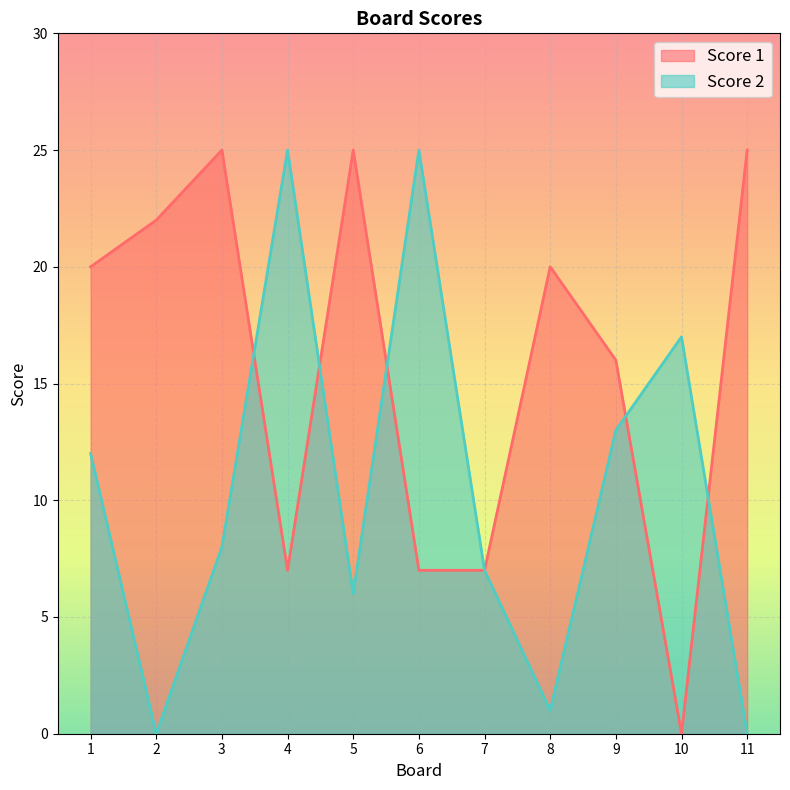

What are all the series names shown in the legend?

Score 1, Score 2